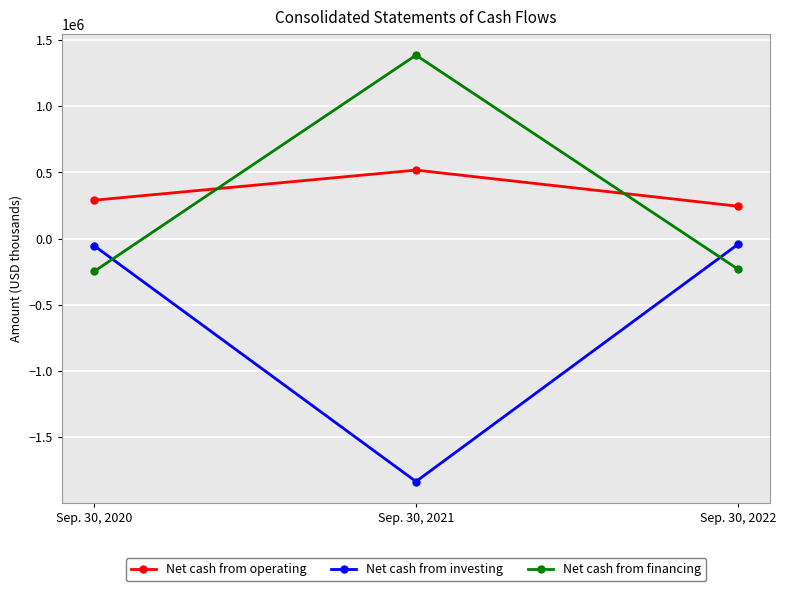

List the series in order of their peak value, highest first.

Net cash from financing, Net cash from operating, Net cash from investing